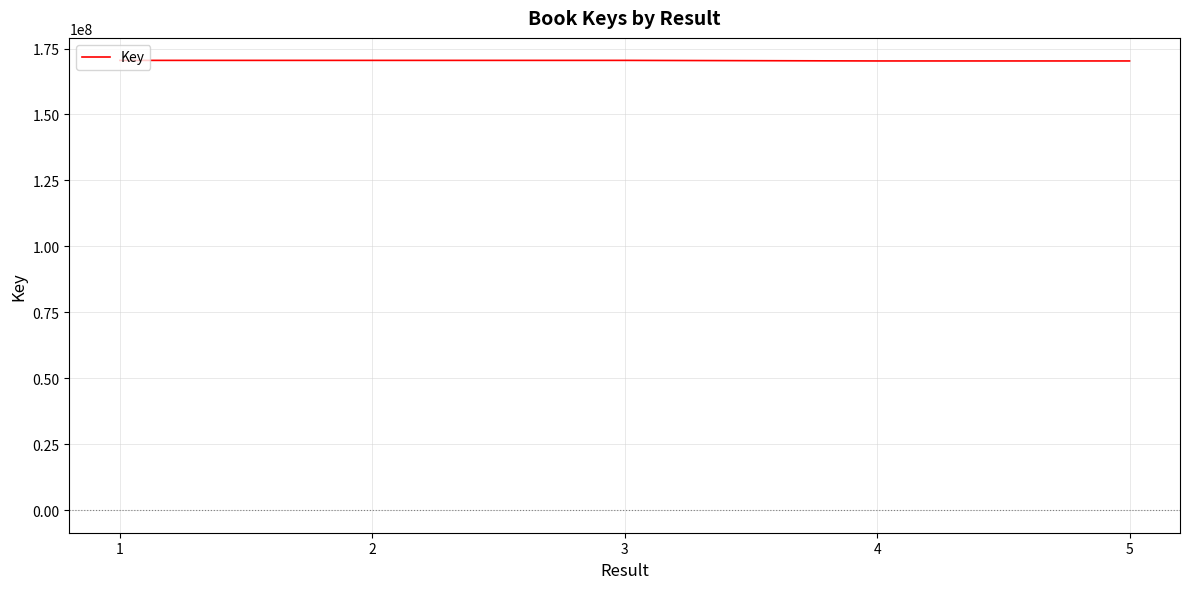

What is the sum of all values?

852088943